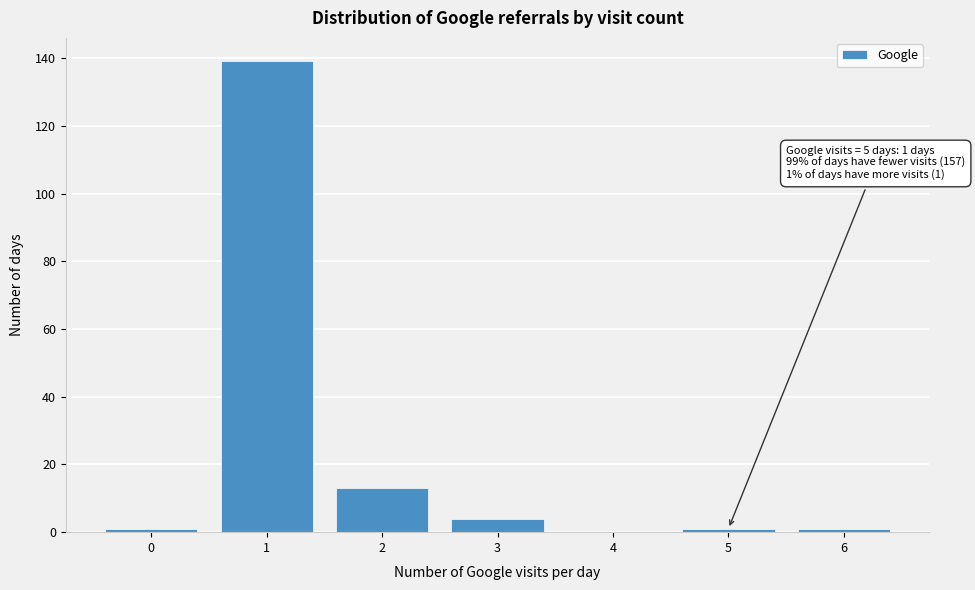

Reading right to left, transcribe all the data shown in this chart.

6=1	5=1	4=0	3=4	2=13	1=139	0=1